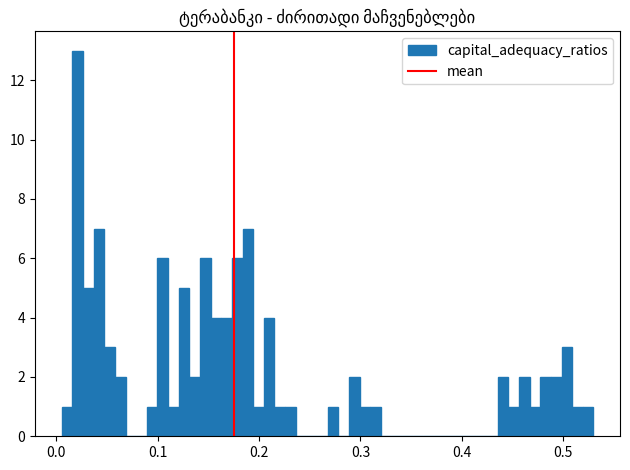

Read against the x-axis, roughly where is the centre of the tallest bar?

0.02